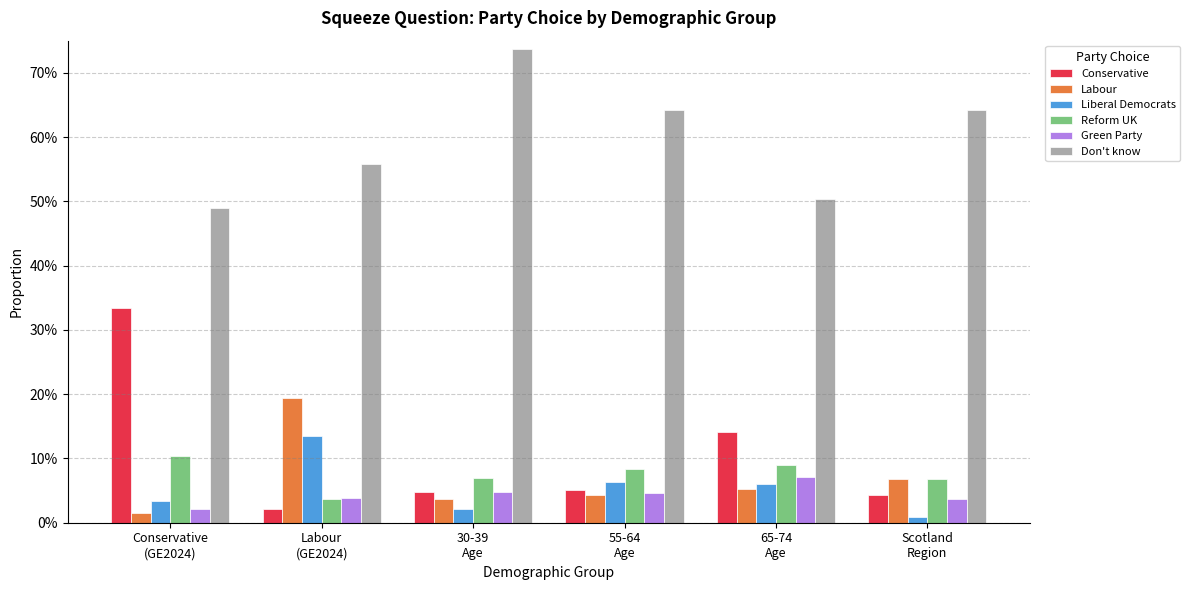

What is the approximate value of Conservative at 65-74
Age?

0.1